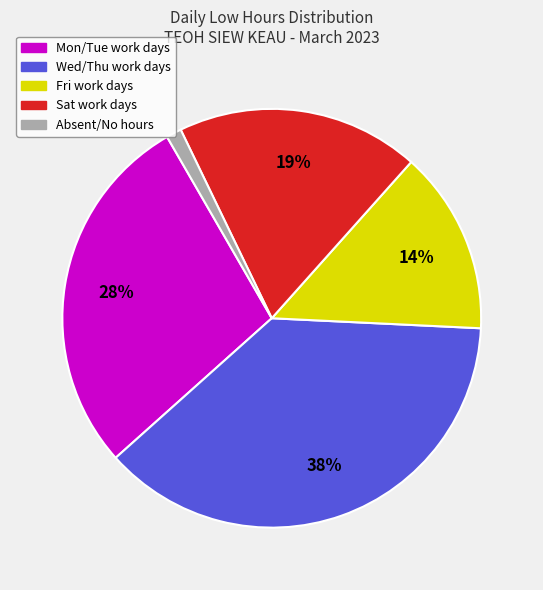

Count the number of slices in the pie.

5